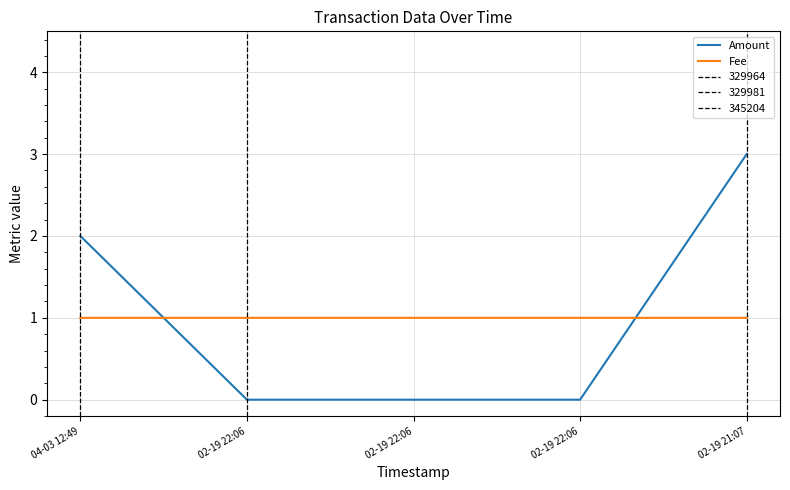

At which category does the chart reach its peak across all series?

02-19 21:07